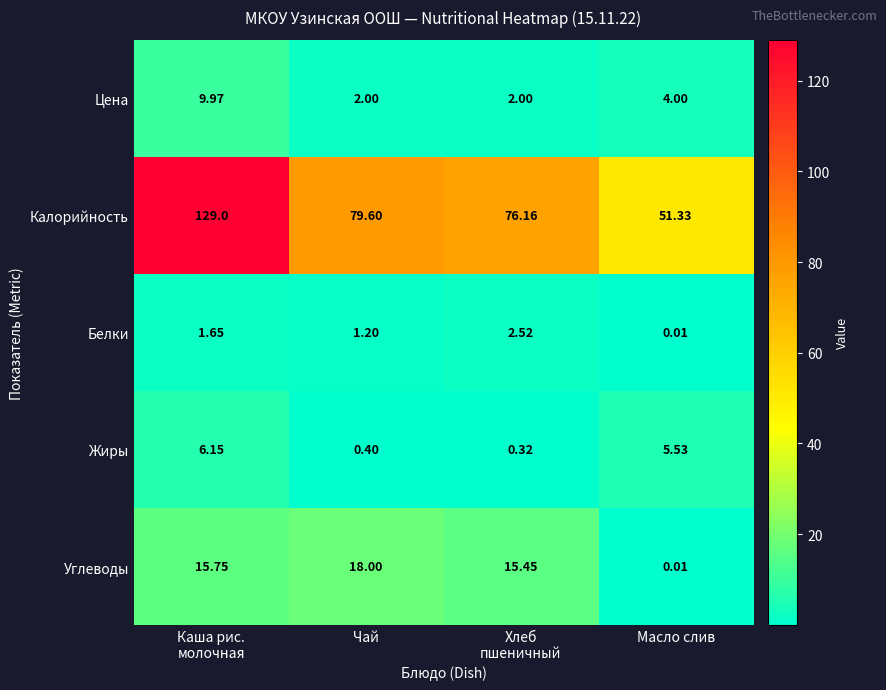

Count the number of data series in this chart.

5